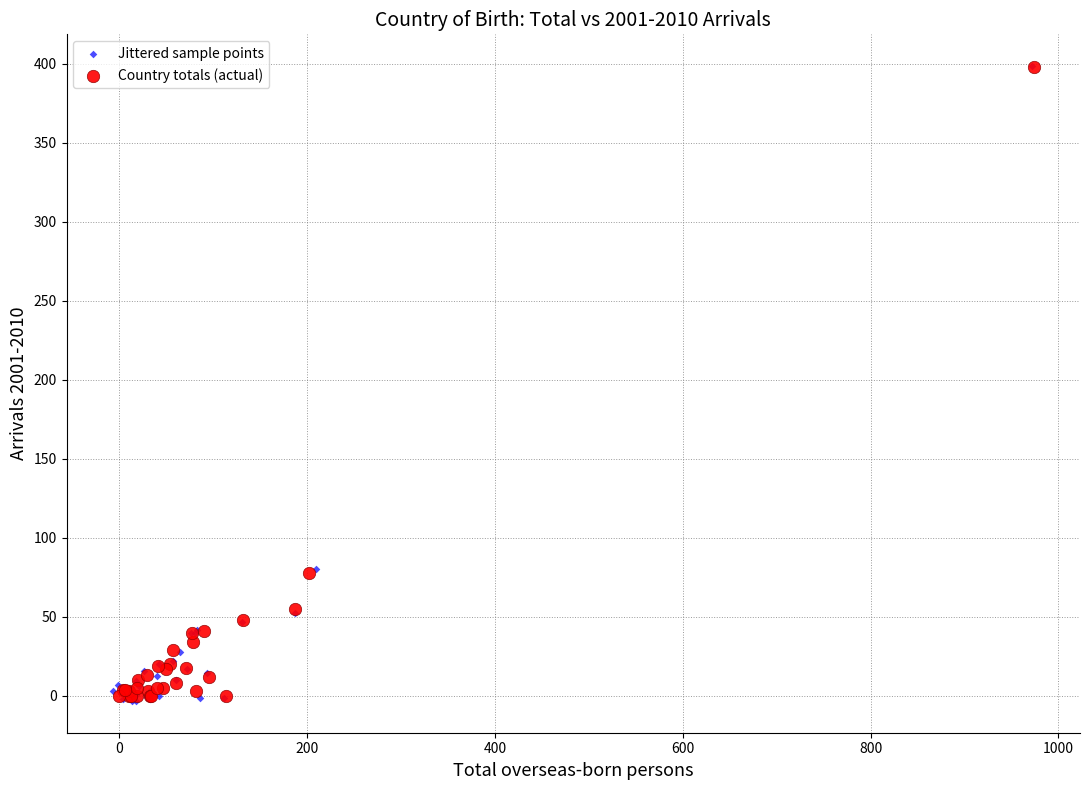

Which series has the widest spread of Y values?

Jittered sample points